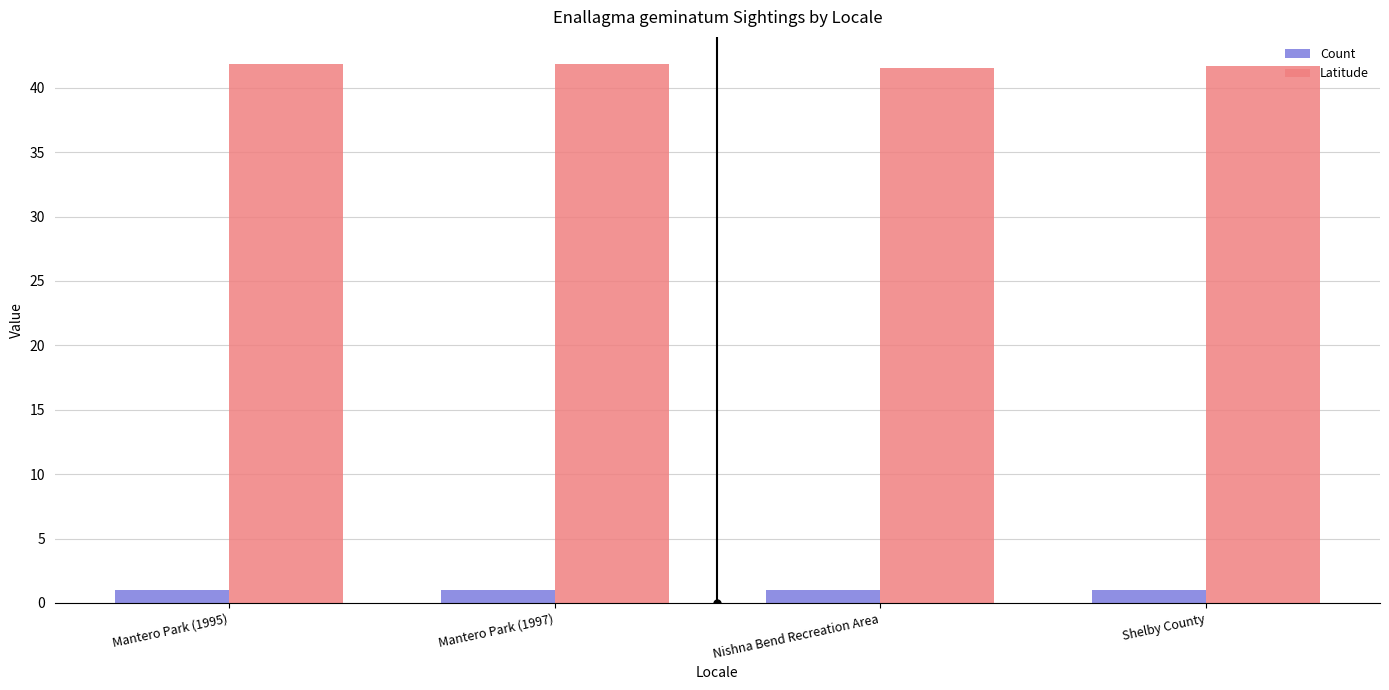

What is the label of the 4th bar from the left?

Shelby County